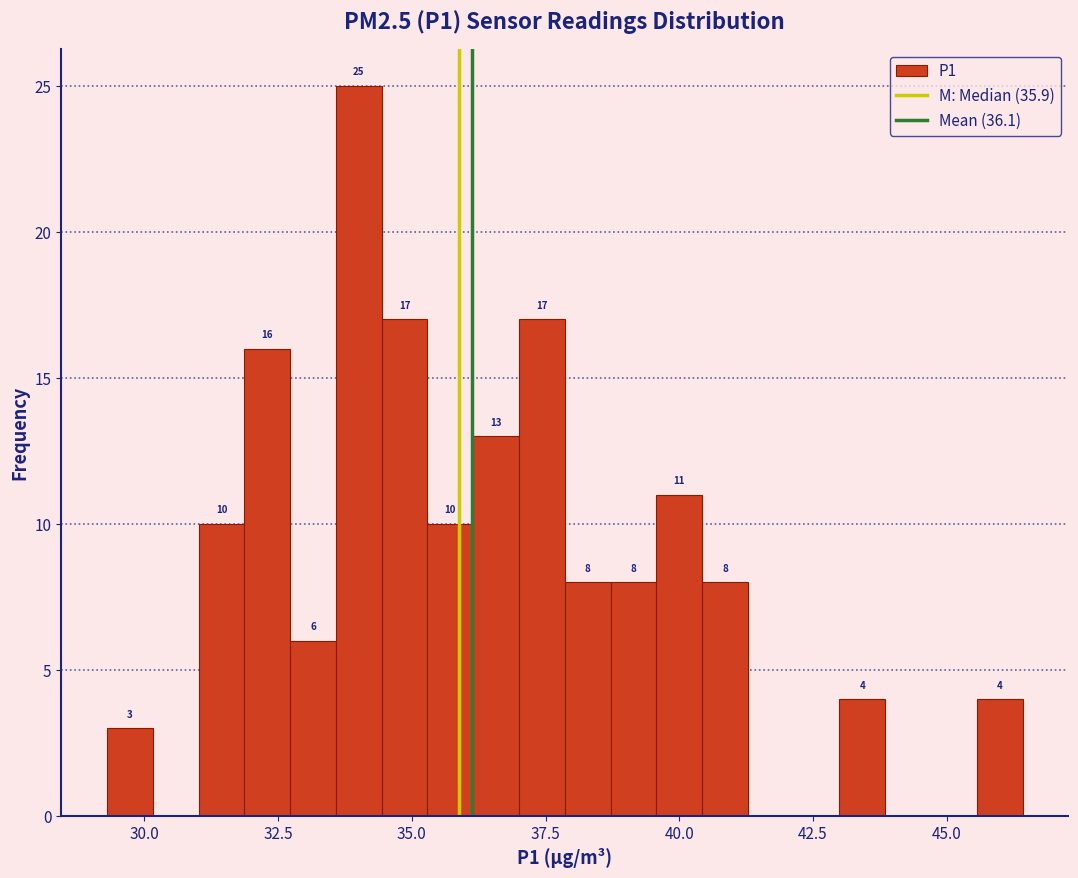

Around what value on the x-axis is the tallest bar? Give the approximate position of its centre, as read against the axis.

34.0